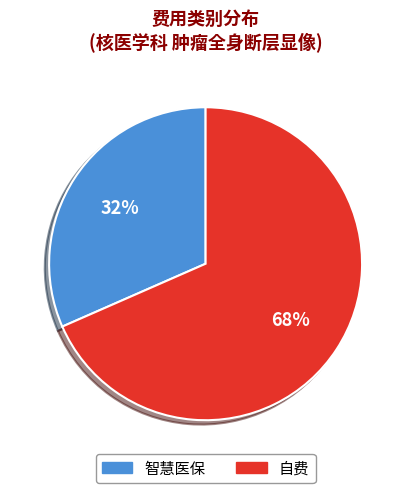

Count the number of slices in the pie.

2